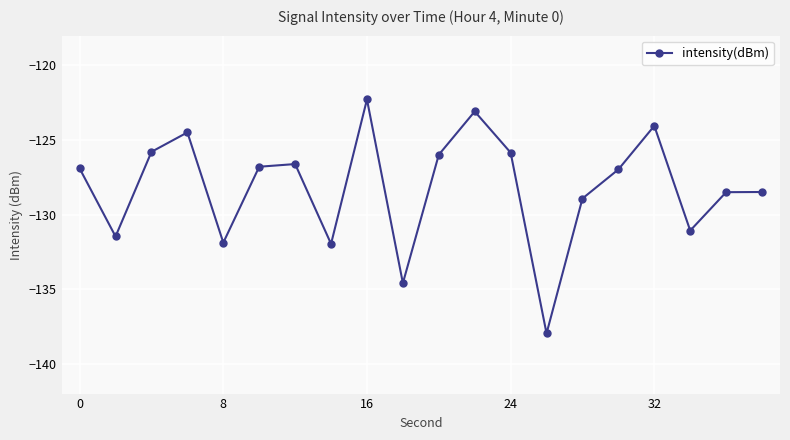

How many interior local valleys (lower than both neighbors) does the data have?

6